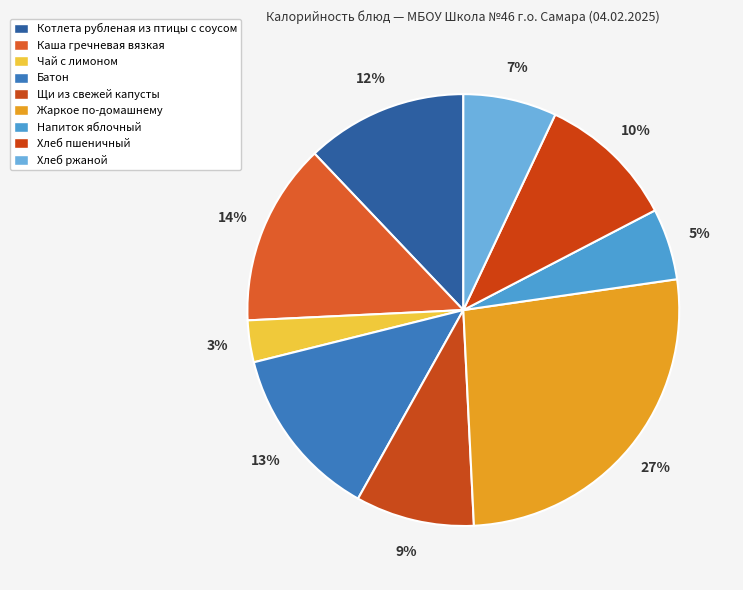

Rank the categories by value from lowest to highest.

Чай с лимоном, Напиток яблочный, Хлеб ржаной, Щи из свежей капусты, Хлеб пшеничный, Котлета рубленая из птицы с соусом, Батон, Каша гречневая вязкая, Жаркое по-домашнему